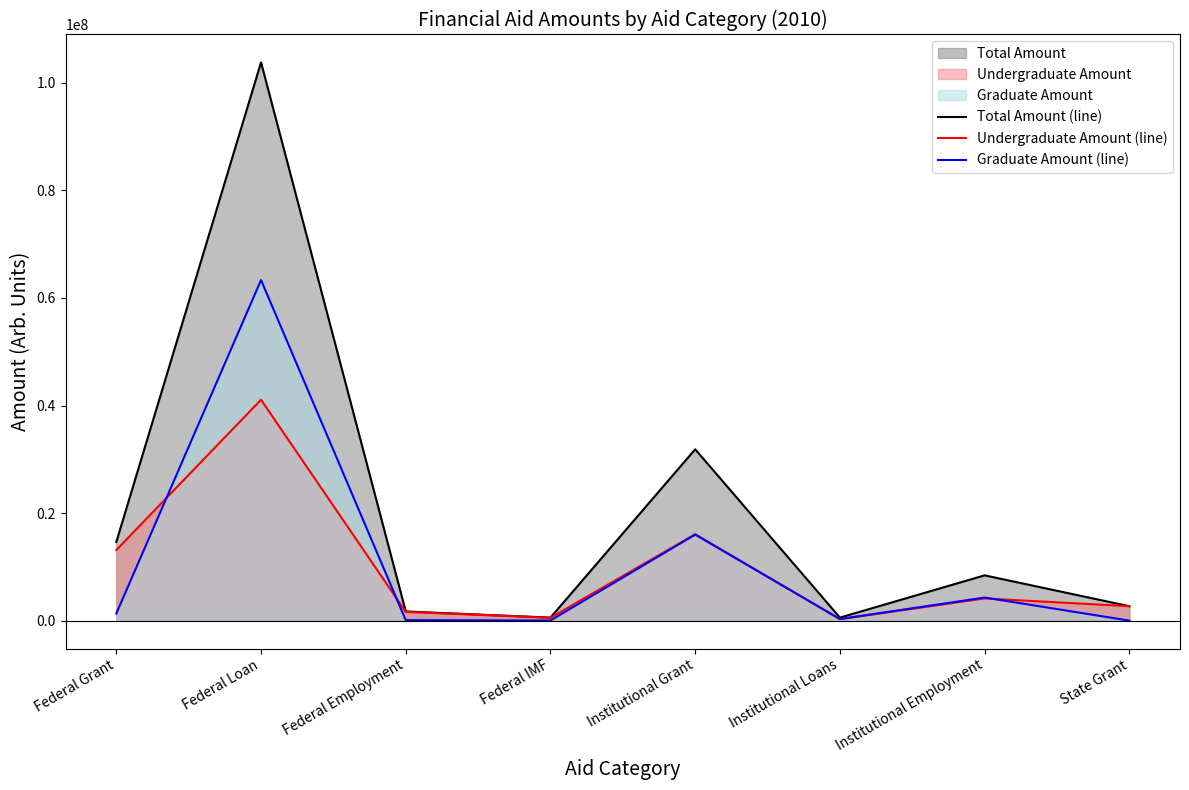

At which label does Undergraduate Amount (line) reach its peak?

Federal Loan